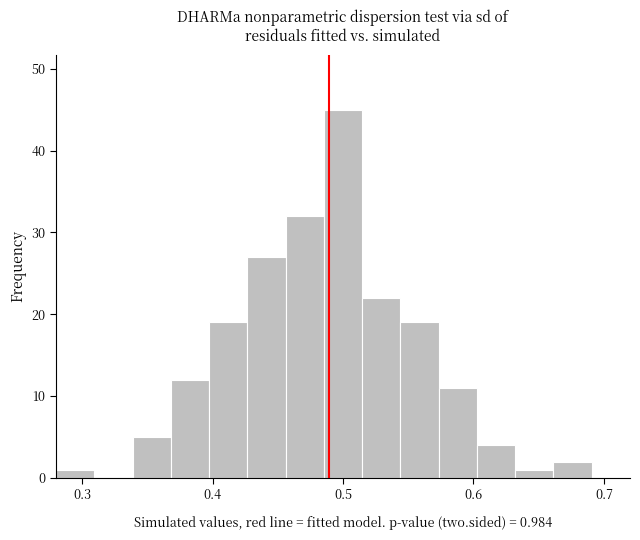

Read against the x-axis, roughly where is the centre of the tallest bar?

0.50